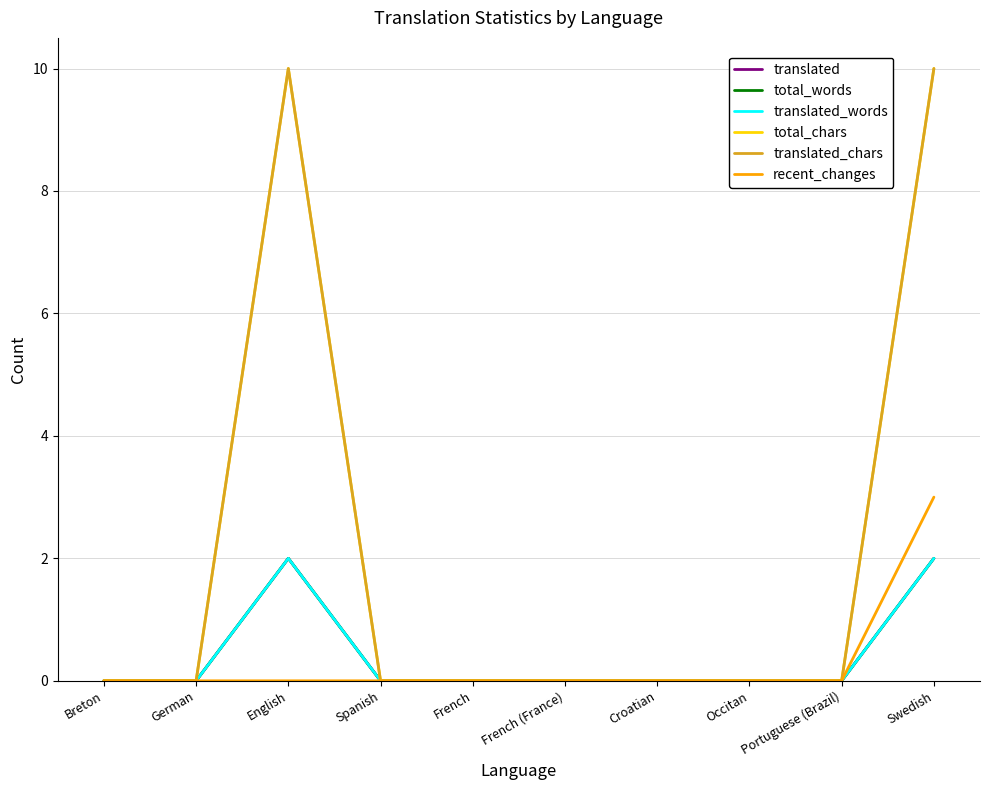

Does the chart have visible grid lines?

Yes